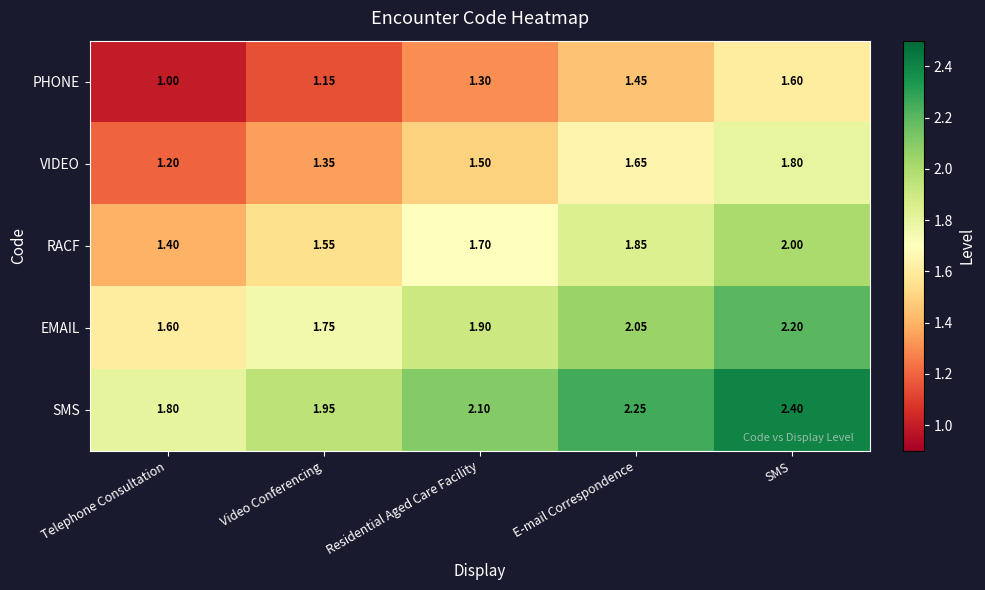

At which label does SMS reach its peak?

SMS